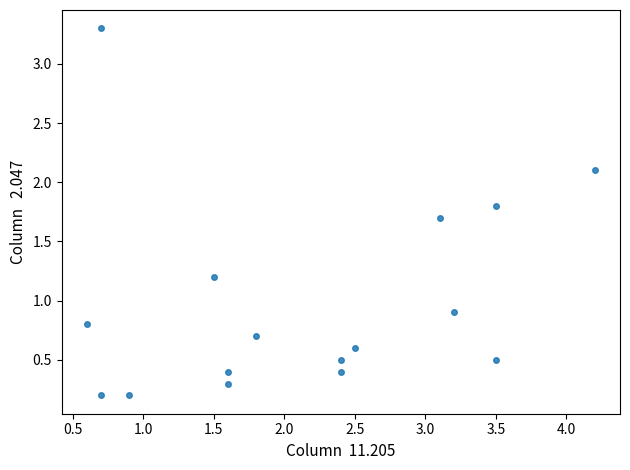

What is the range of X values (max minus min)?

3.6